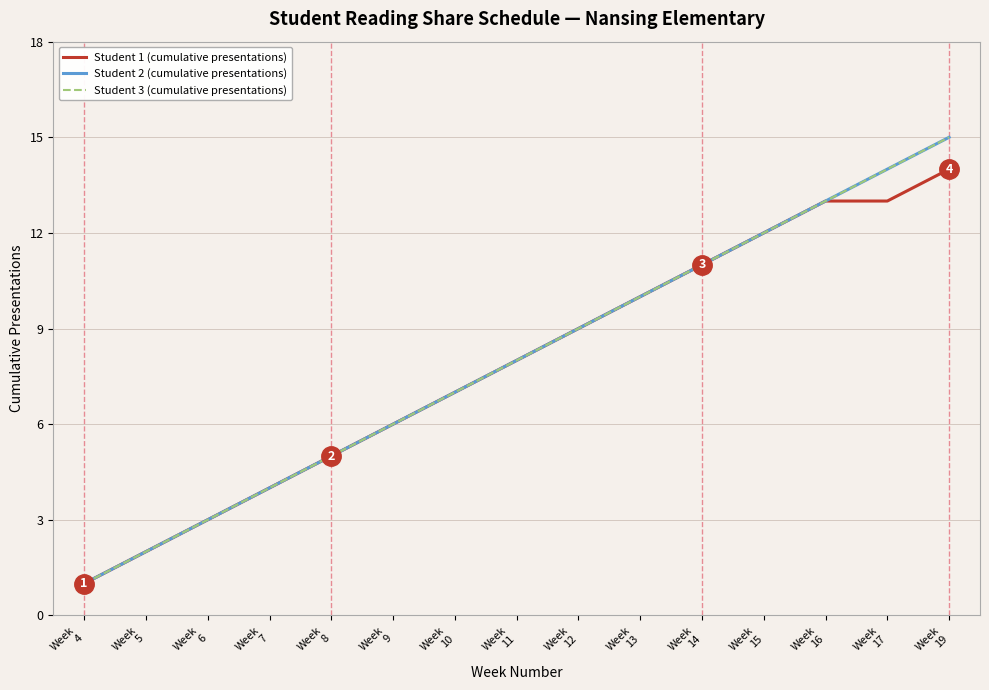

Does the chart have visible grid lines?

Yes